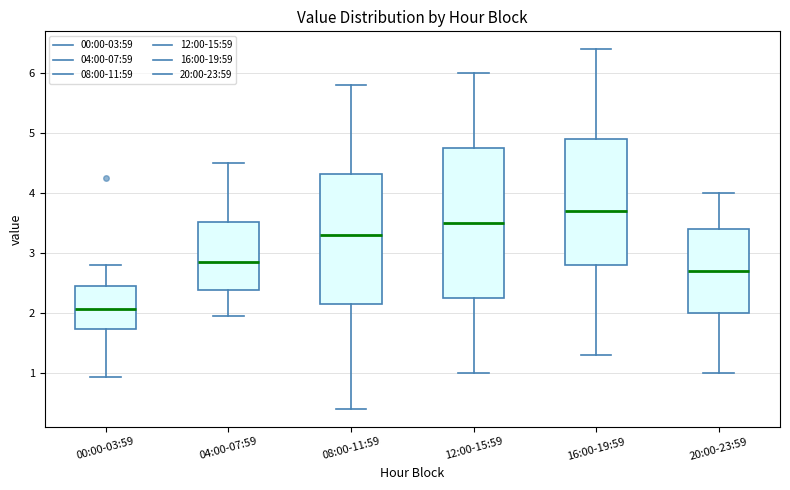

Reading left to right, read every box against the y-axis: the position of its median line, the range the box covers, and the ends of its whiskers. The values are not printed on the chart, so give them approximately, as read against the axis.

00:00-03:59: median 2.1, box 1.7 to 2.5, whiskers 0.9 to 2.8
04:00-07:59: median 2.9, box 2.4 to 3.5, whiskers 2.0 to 4.5
08:00-11:59: median 3.3, box 2.2 to 4.3, whiskers 0.4 to 5.8
12:00-15:59: median 3.5, box 2.3 to 4.8, whiskers 1.0 to 6.0
16:00-19:59: median 3.7, box 2.8 to 4.9, whiskers 1.3 to 6.4
20:00-23:59: median 2.7, box 2.0 to 3.4, whiskers 1.0 to 4.0